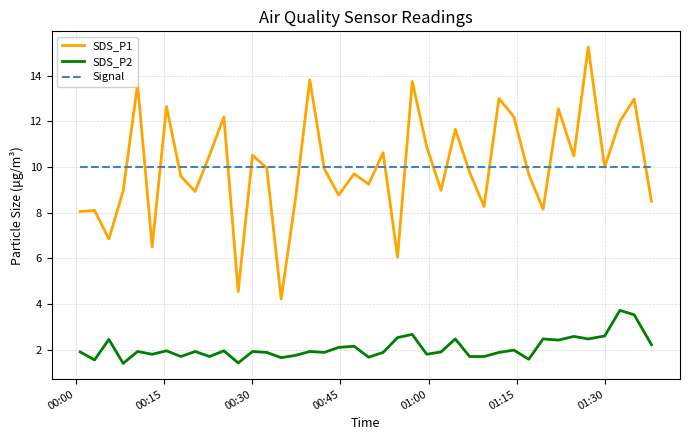

What is the average value of the SDS_P2 series?

2.1